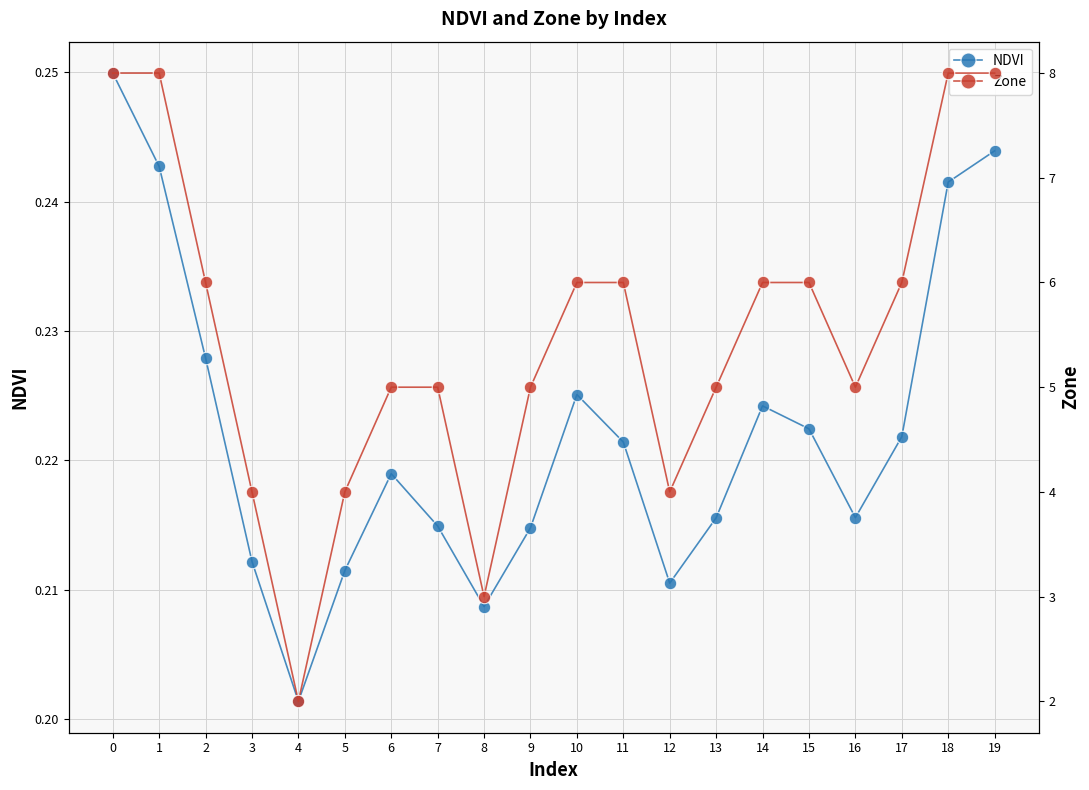

Count the number of categories in the chart.

20